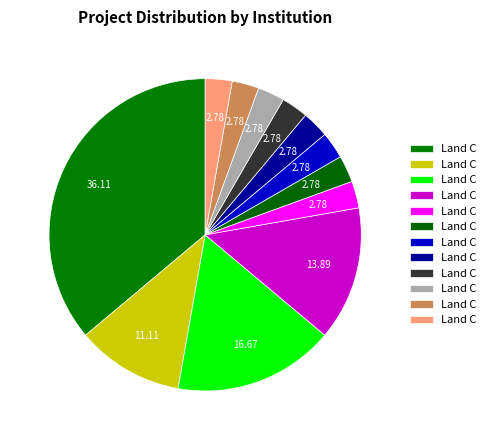

How many slices are in this pie chart?

12